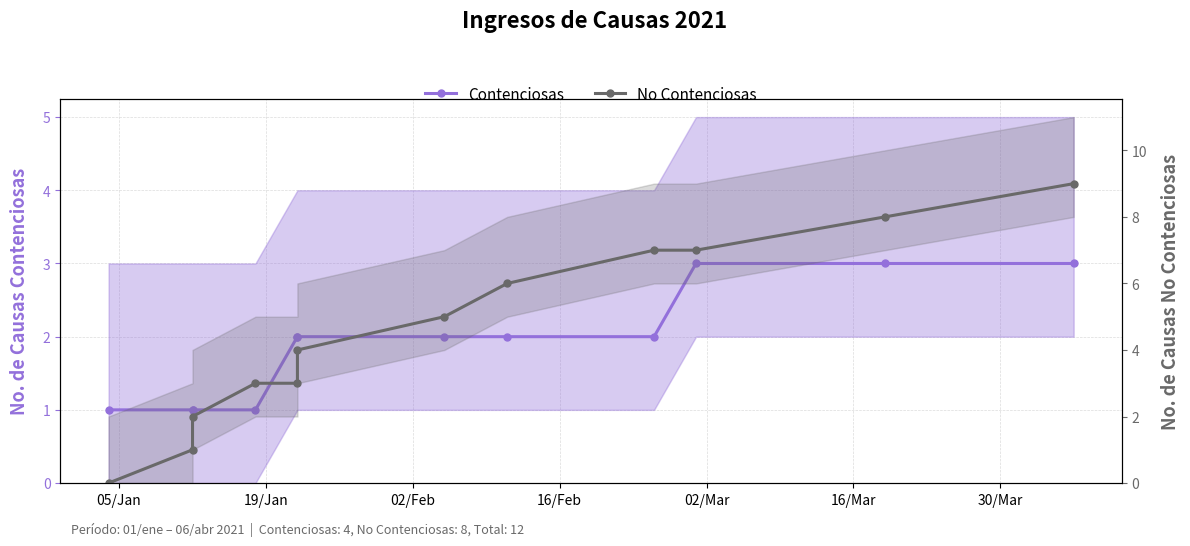

Rank the series at 05/Jan from lowest to highest value.

No Contenciosas, Contenciosas